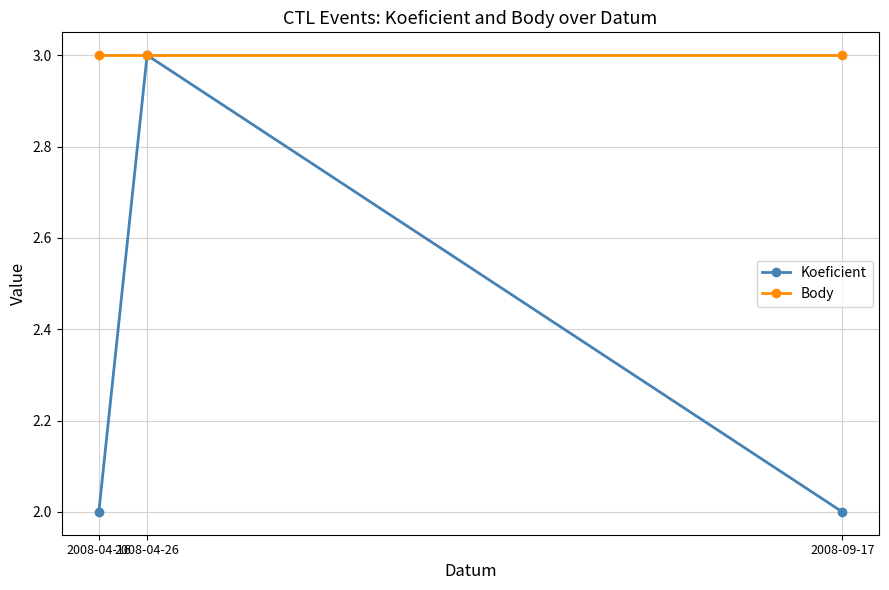

Which series has the largest total across all categories?

Body